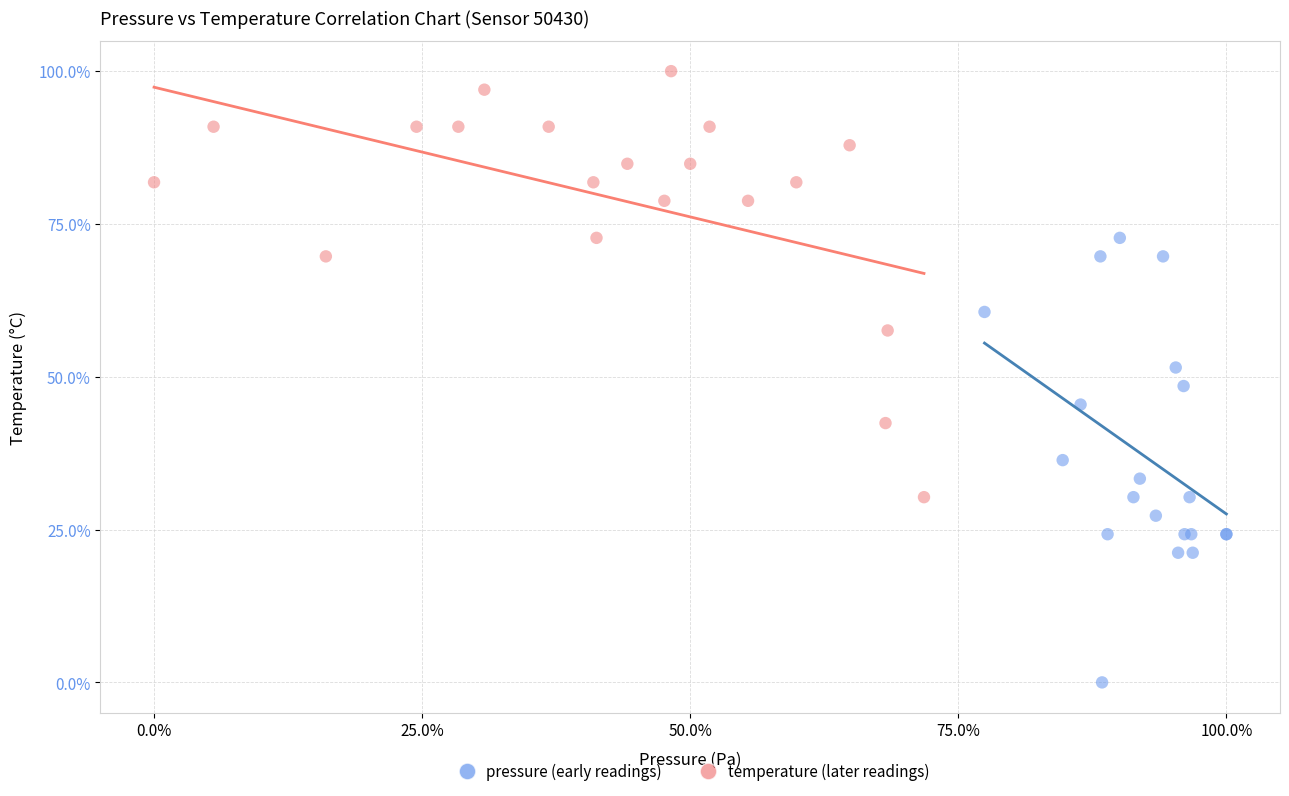

What are all the series names shown in the legend?

pressure (early readings), temperature (later readings)